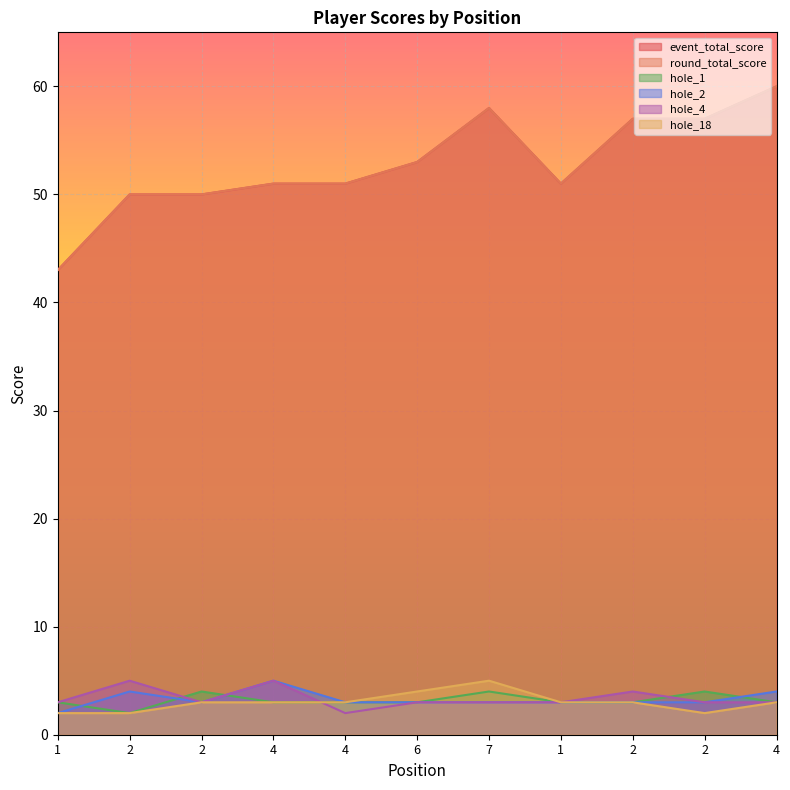

True or false: round_total_score and hole_2 intersect in this chart.

False